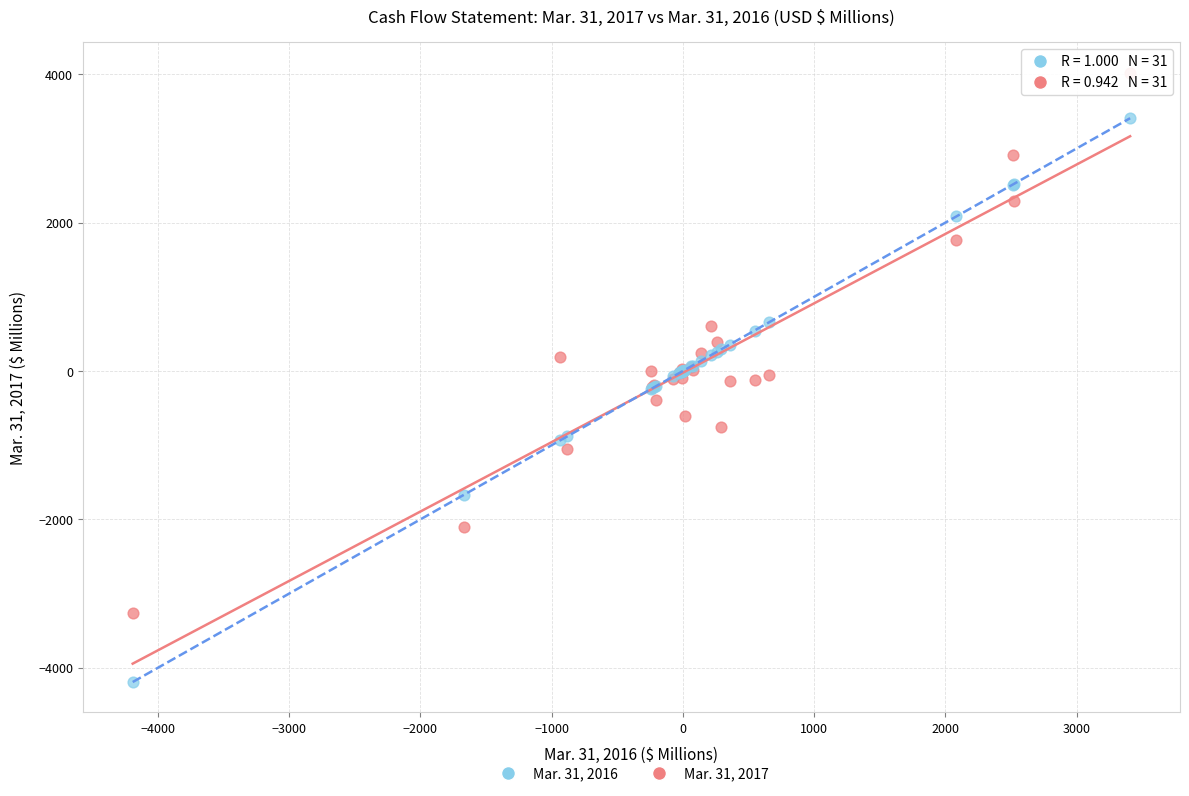

What are all the series names shown in the legend?

Mar. 31, 2016, Mar. 31, 2017